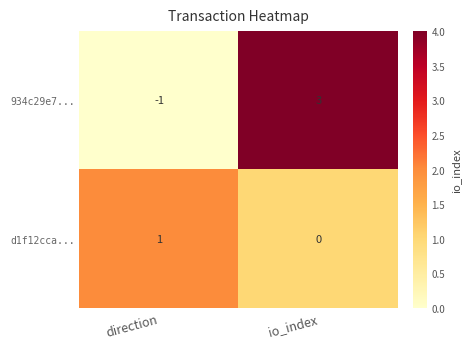

Which series has the largest total across all categories?

934c29e7...